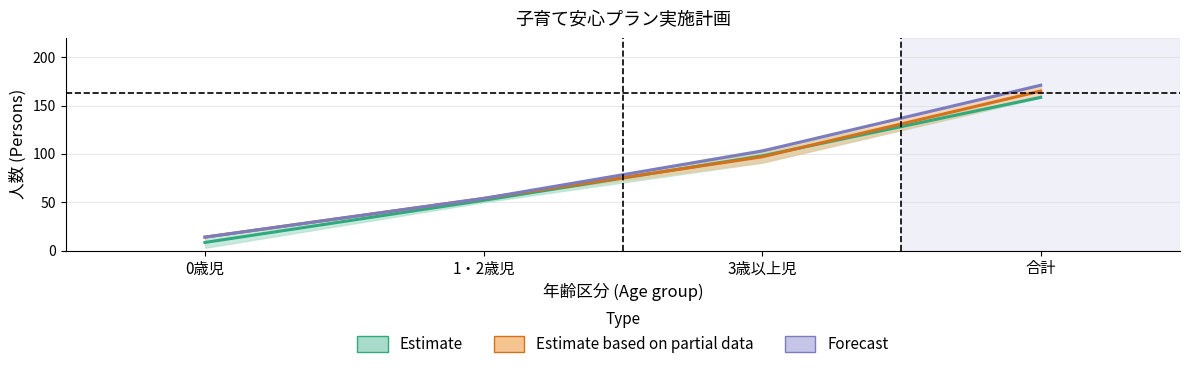

What is the difference between the maximum and minimum values in the Estimate based on partial data series?

151.0